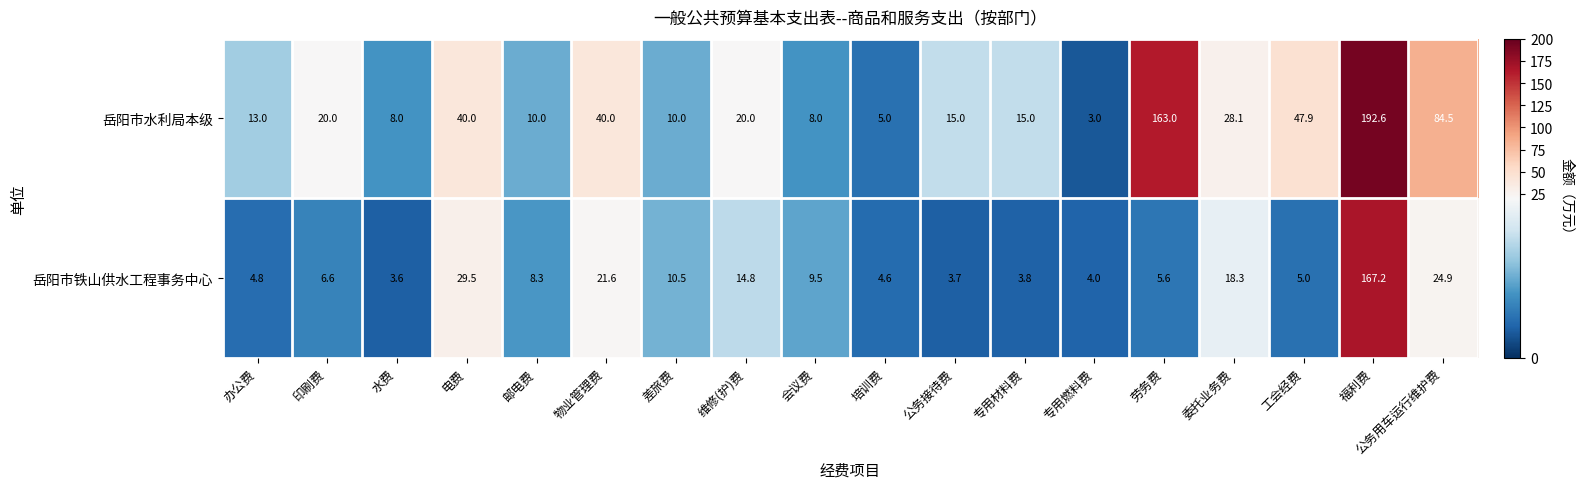

Rank the series by their maximum value, from lowest to highest.

岳阳市铁山供水工程事务中心, 岳阳市水利局本级